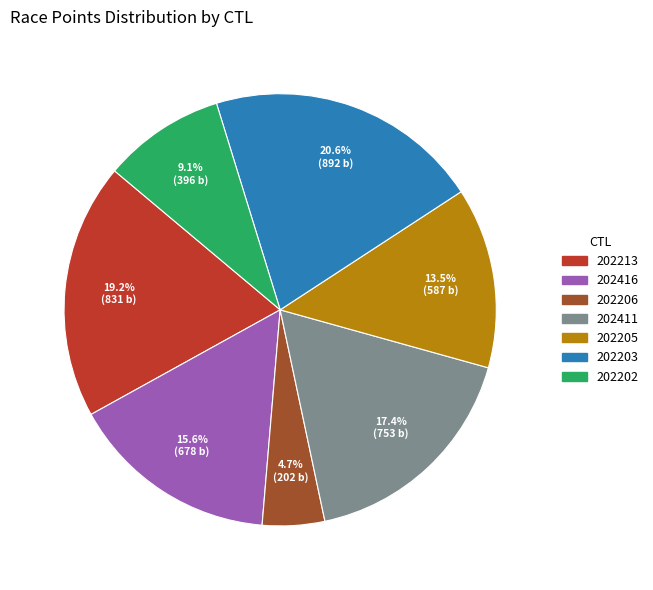

Between 202206 and 202411, which is larger?

202411